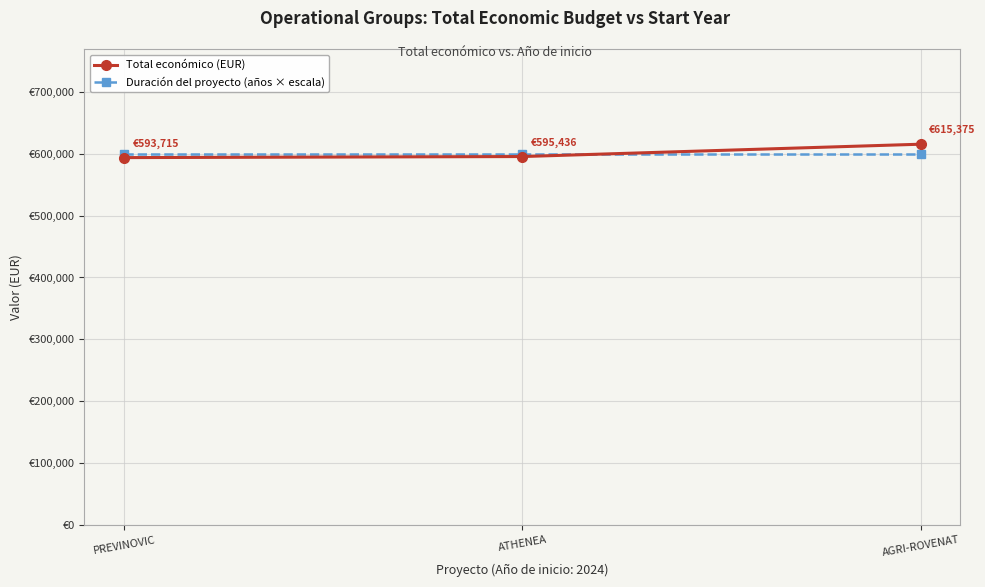

At PREVINOVIC, list the series in order from largest to smallest.

Duración del proyecto (años × escala), Total económico (EUR)